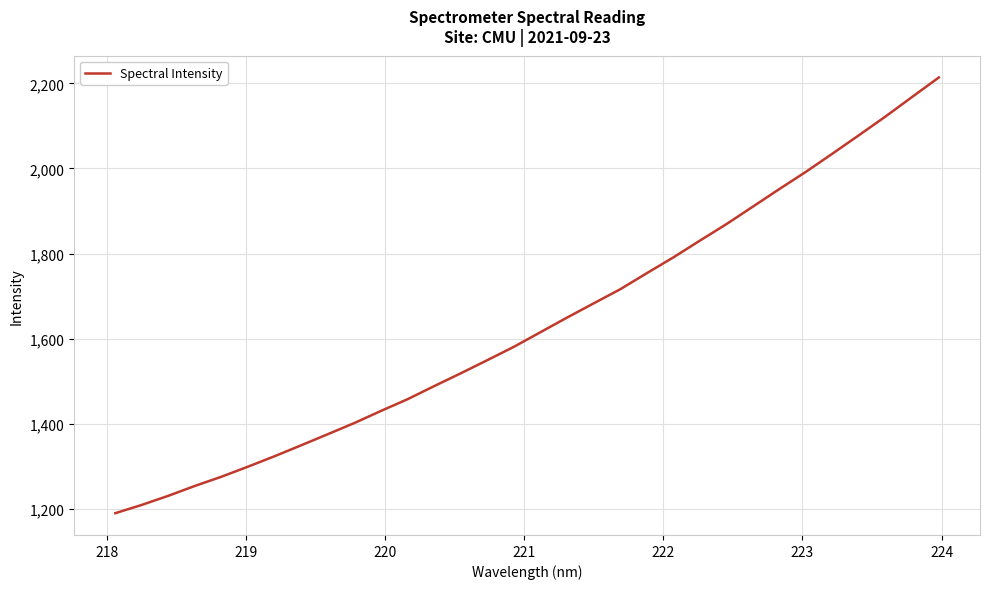

What is the difference between the maximum and minimum values?

1024.1